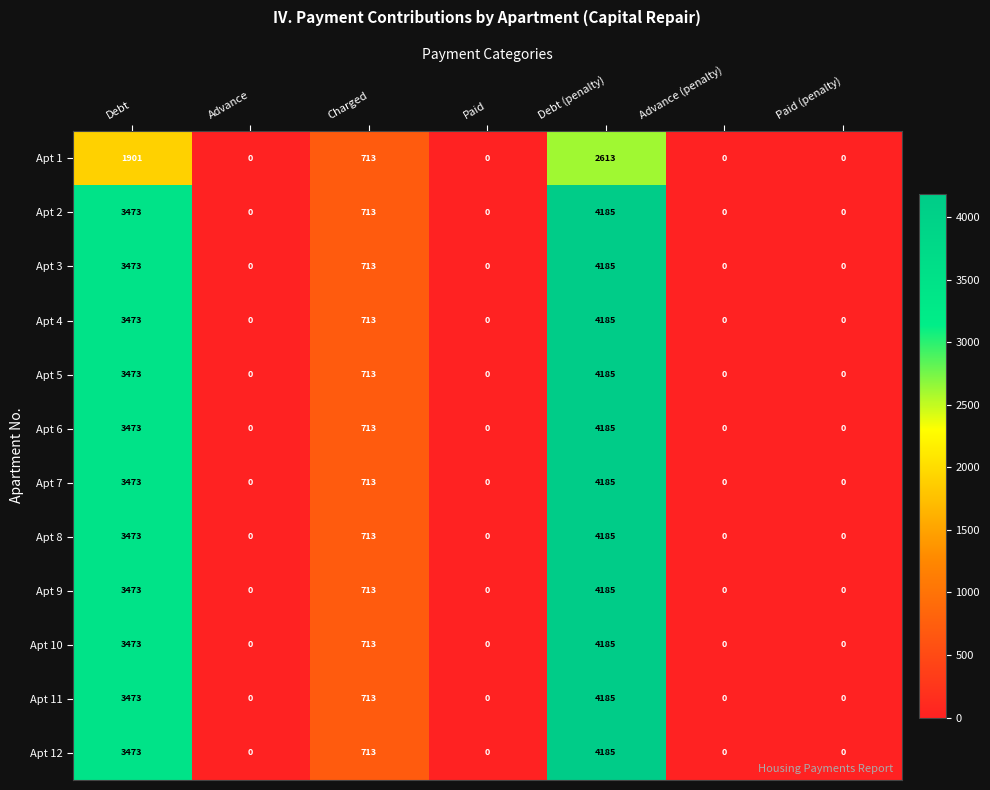

What is the difference between the Apt 12 values at Debt (penalty) and Paid (penalty)?

4185